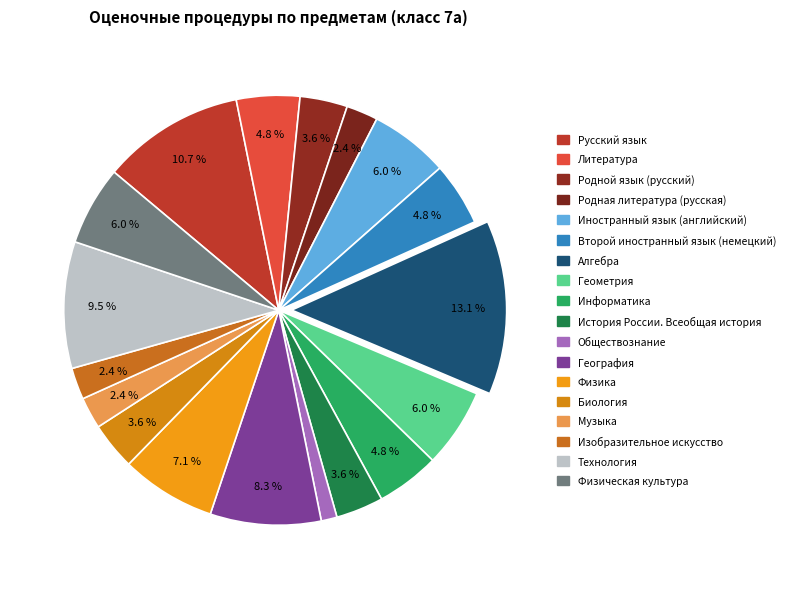

How many slices are in this pie chart?

18